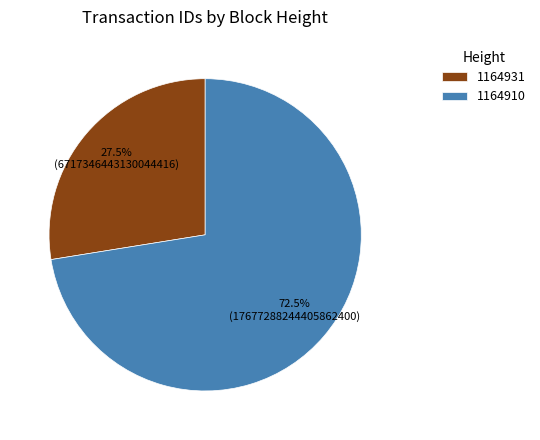

Combined, do 1164910 and 1164931 account for over 50%?

Yes